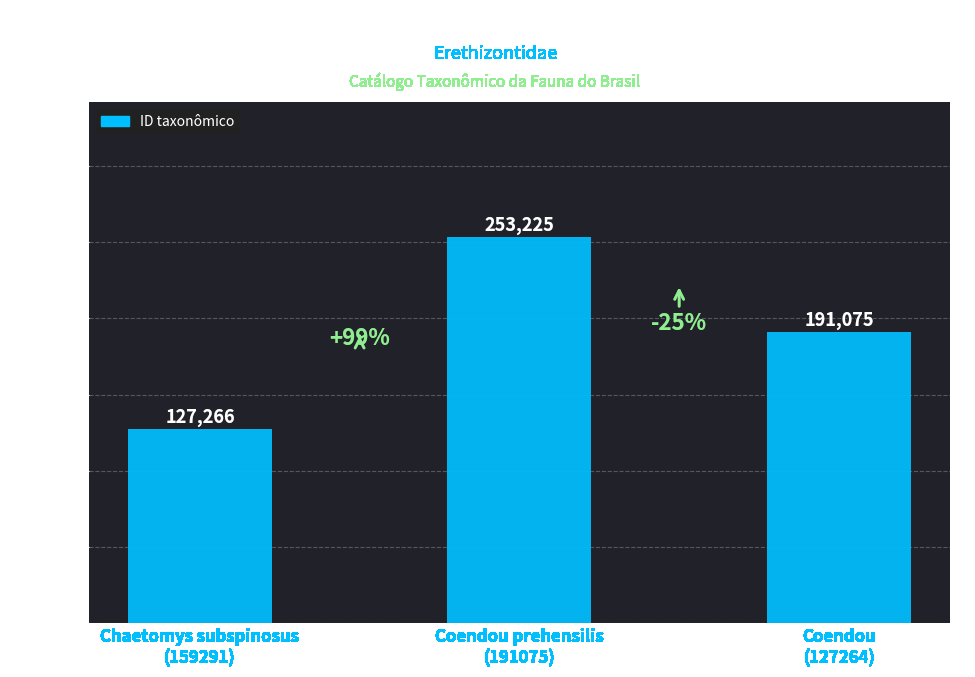

At which label does the data first exceed 191075?

Coendou prehensilis
(191075)